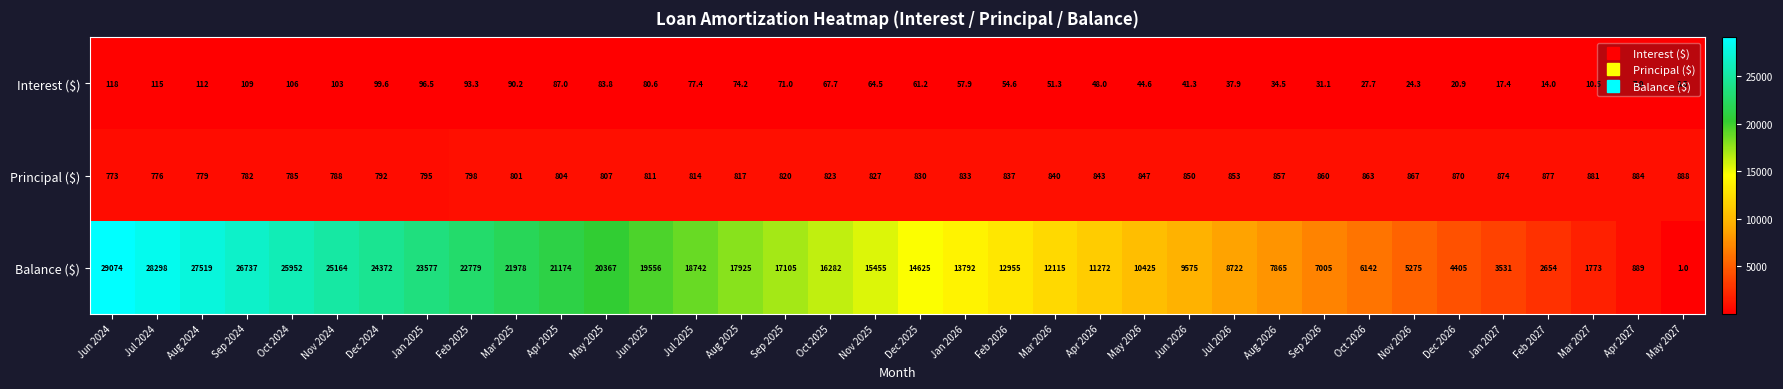

What is the difference between the Principal ($) values at Sep 2025 and Oct 2026?

43.0